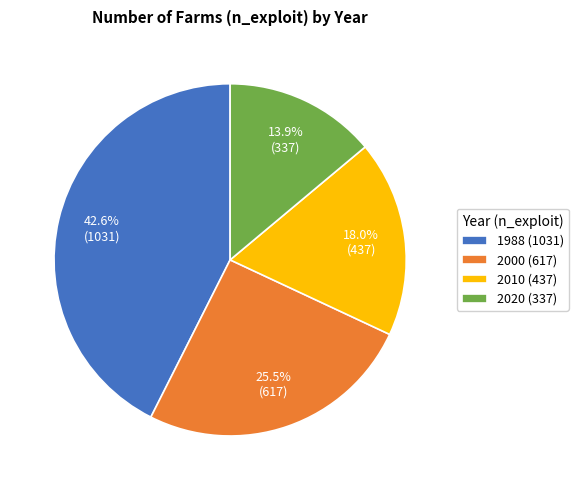

Between 1988 and 2010, which is larger?

1988